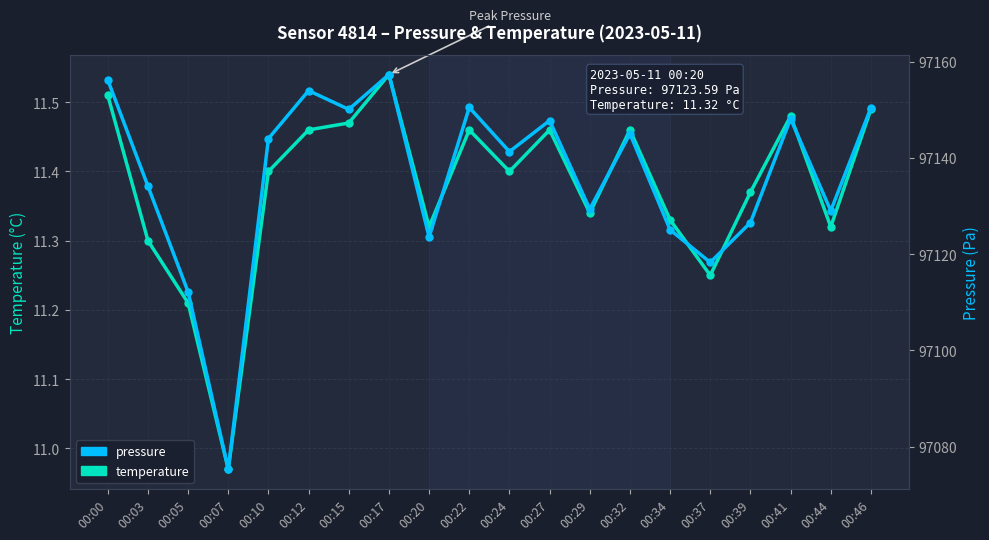

Reading right to left, extract all data points from this chart.

temperature: 11.5	11.3	11.5	11.4	11.2	11.3	11.5	11.3	11.5	11.4	11.5	11.3	11.5	11.5	11.5	11.4	11.0	11.2	11.3	11.5
pressure: 97150.5	97129.1	97148.2	97126.6	97118.3	97125.1	97145.1	97129.4	97147.8	97141.3	97150.5	97123.6	97157.4	97150.1	97154.0	97144.1	97075.3	97112.2	97134.2	97156.2